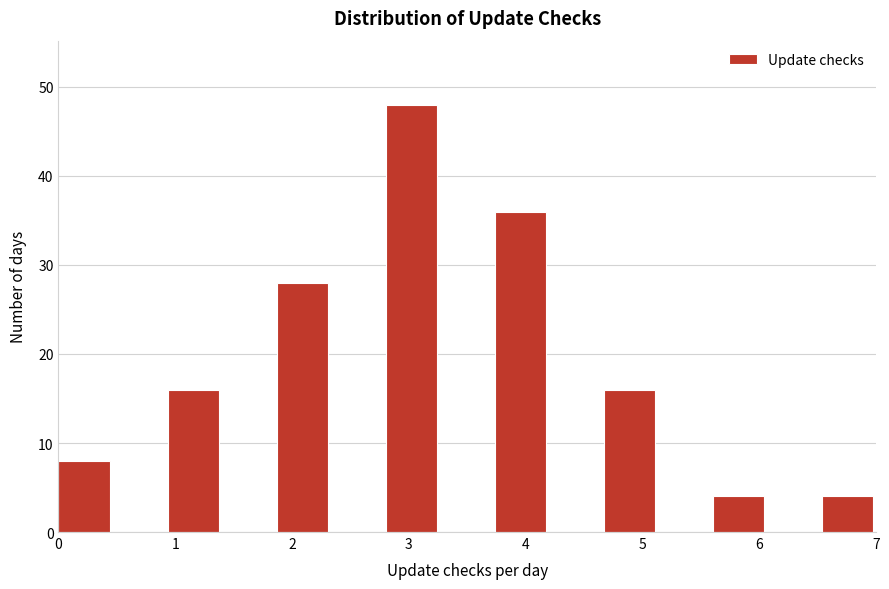

How tall is the bar that spans 6.5 to 7.0 on the x-axis? Neither the bar edges nor the heights are printed on the chart, so give them approximately, as read against the axes.

4